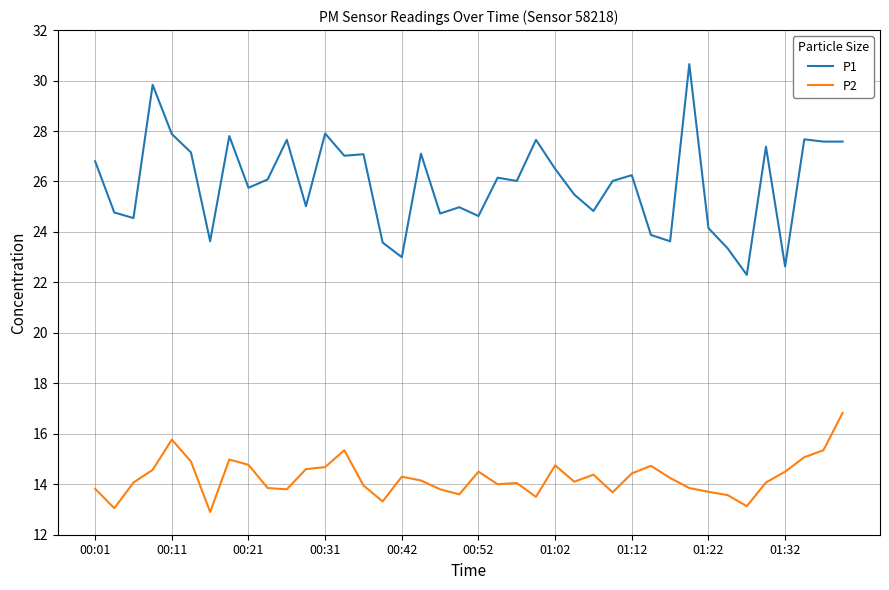

Which series has the largest total across all categories?

P1